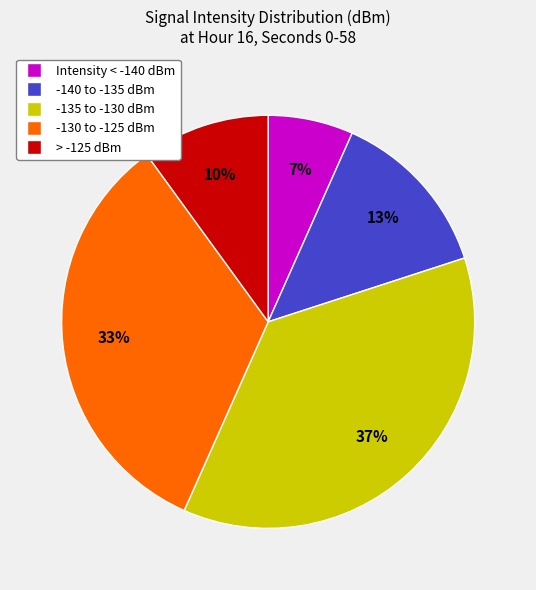

Is there any slice that represents more than half of the pie?

No